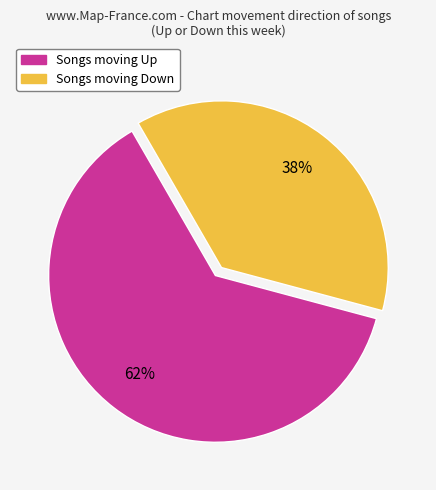

Count the number of slices in the pie.

2